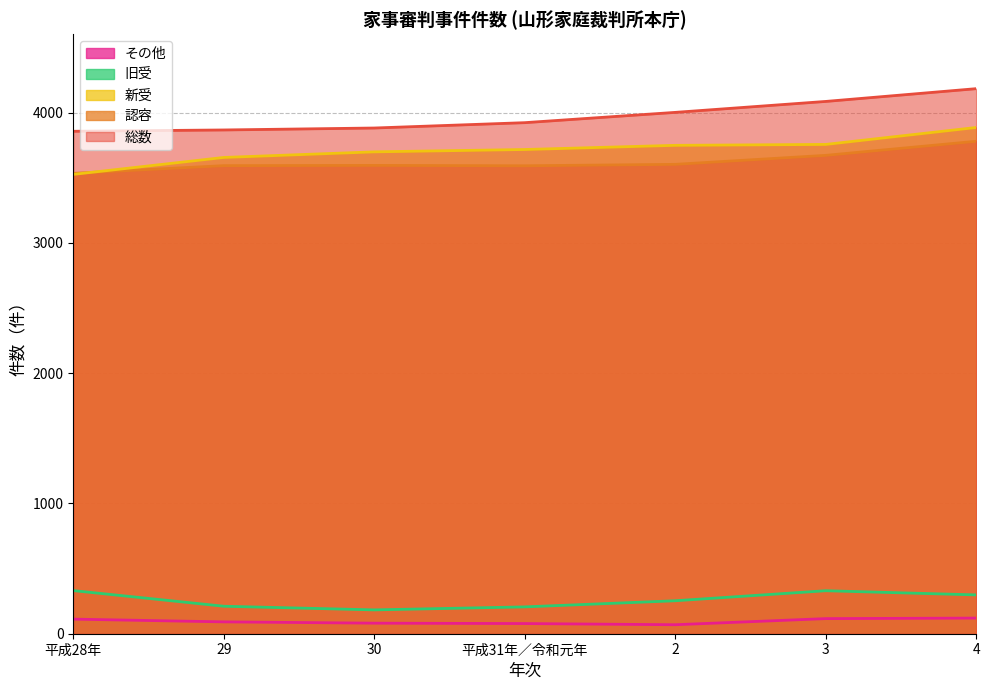

What is the total value across all series at 4?

12268